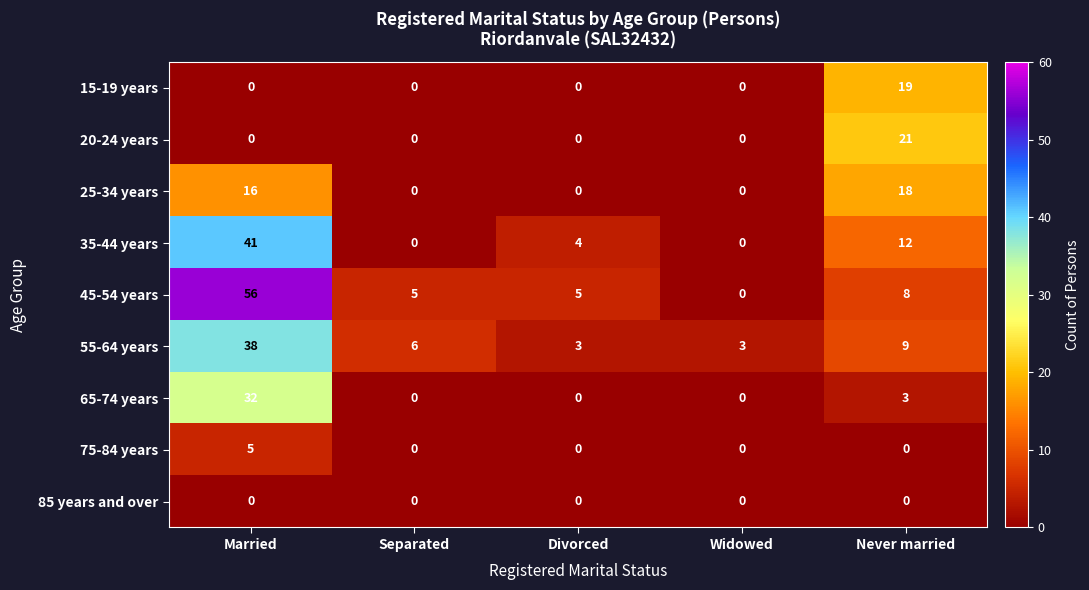

What is the average value of the 45-54 years series?

15